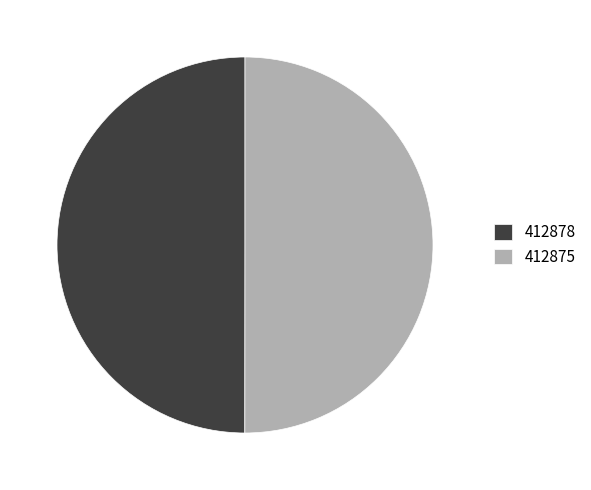

Is it true that 412875 is 50% of the pie?

True